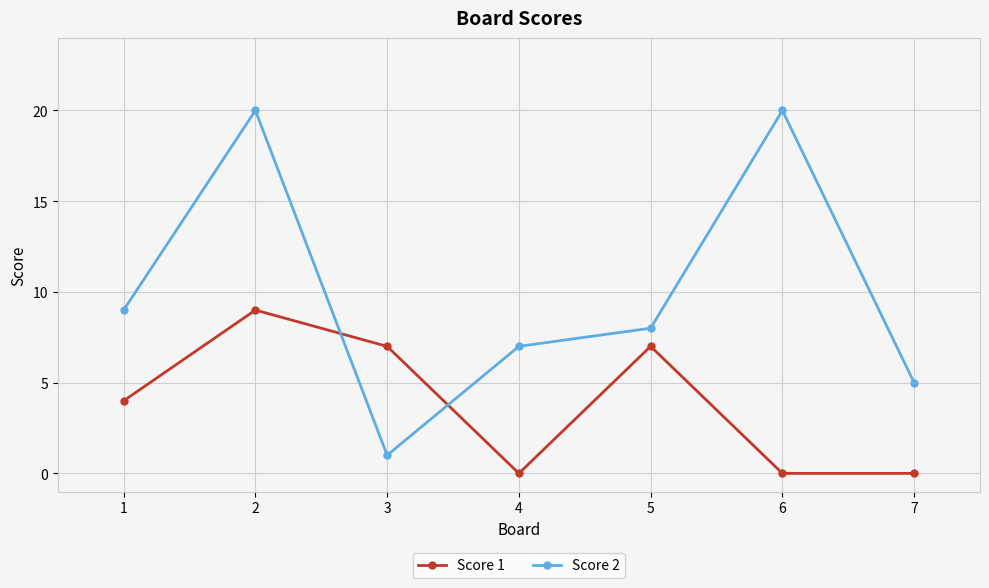

How many interior local valleys does the Score 2 series have?

1